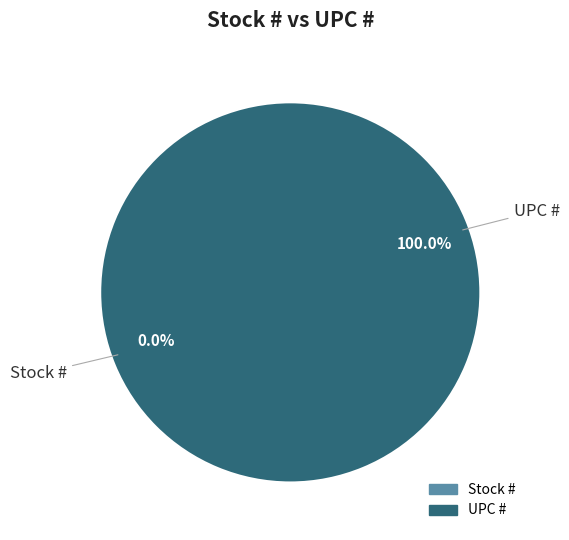

What percentage is the UPC # slice, to the nearest percent?

100%